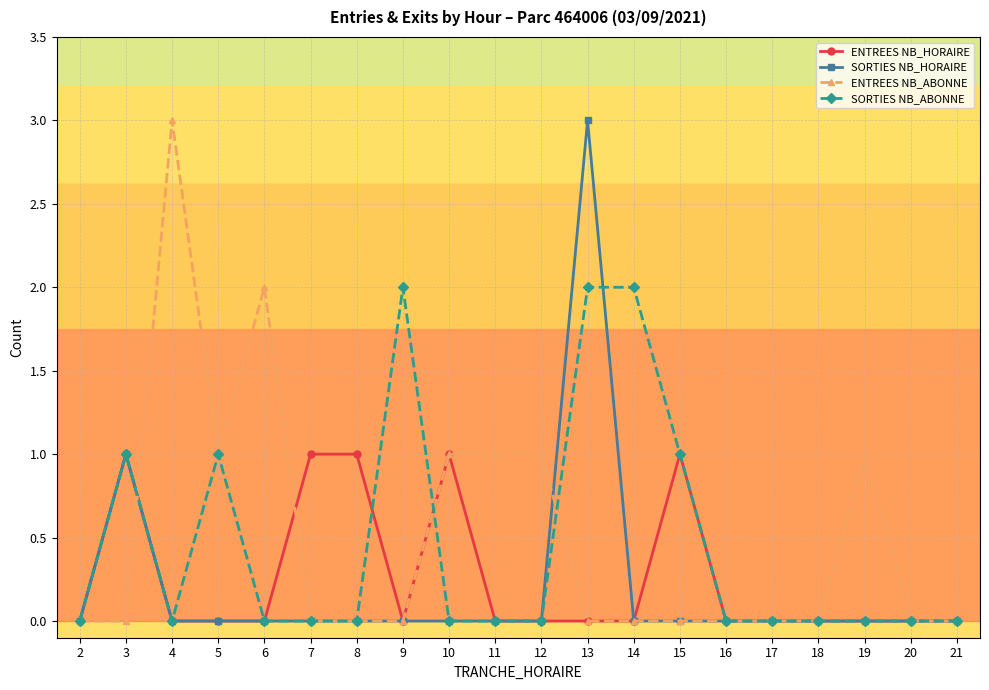

What is the maximum value shown in the chart?

3